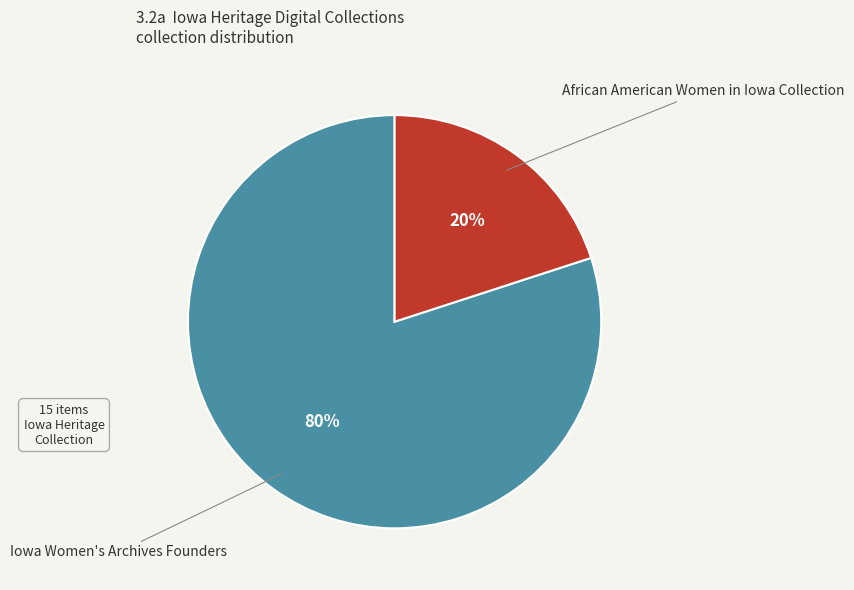

How many segments does this pie chart have?

2